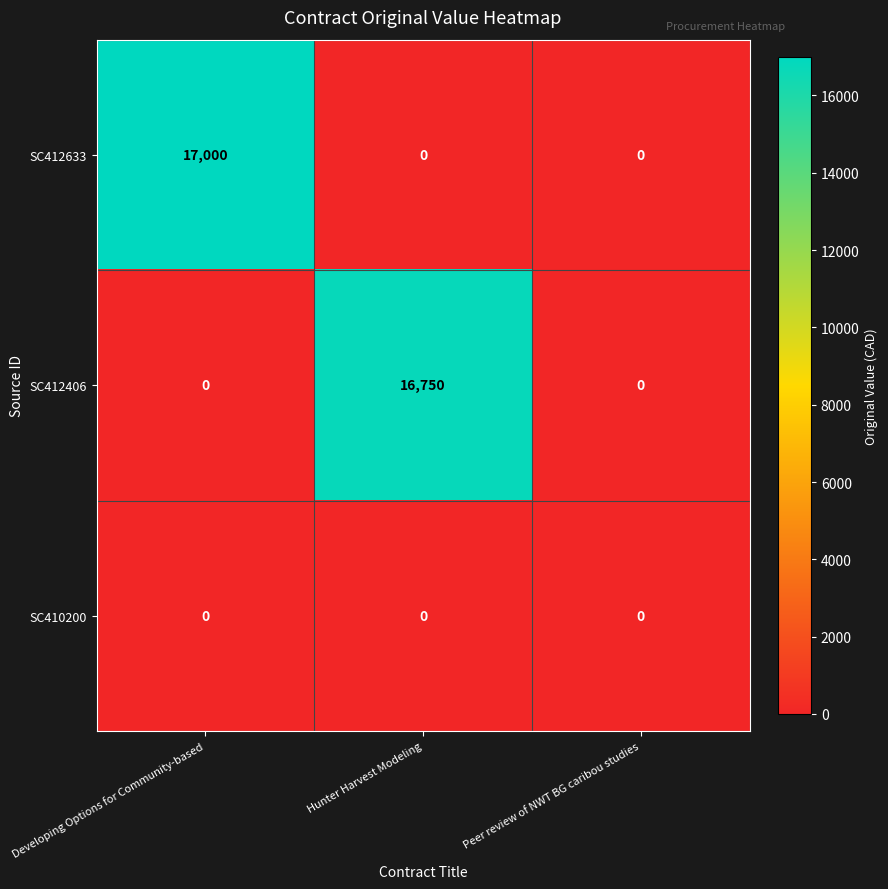

What is the average value of the SC412406 series?

5583